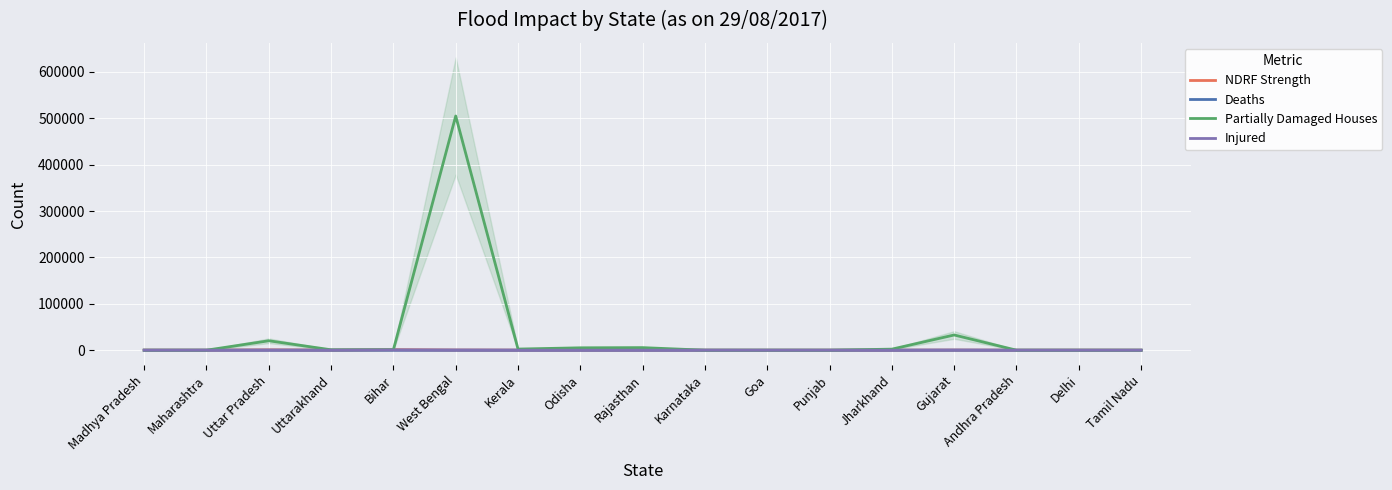

Where is the first local maximum for Partially Damaged Houses?

Uttar Pradesh